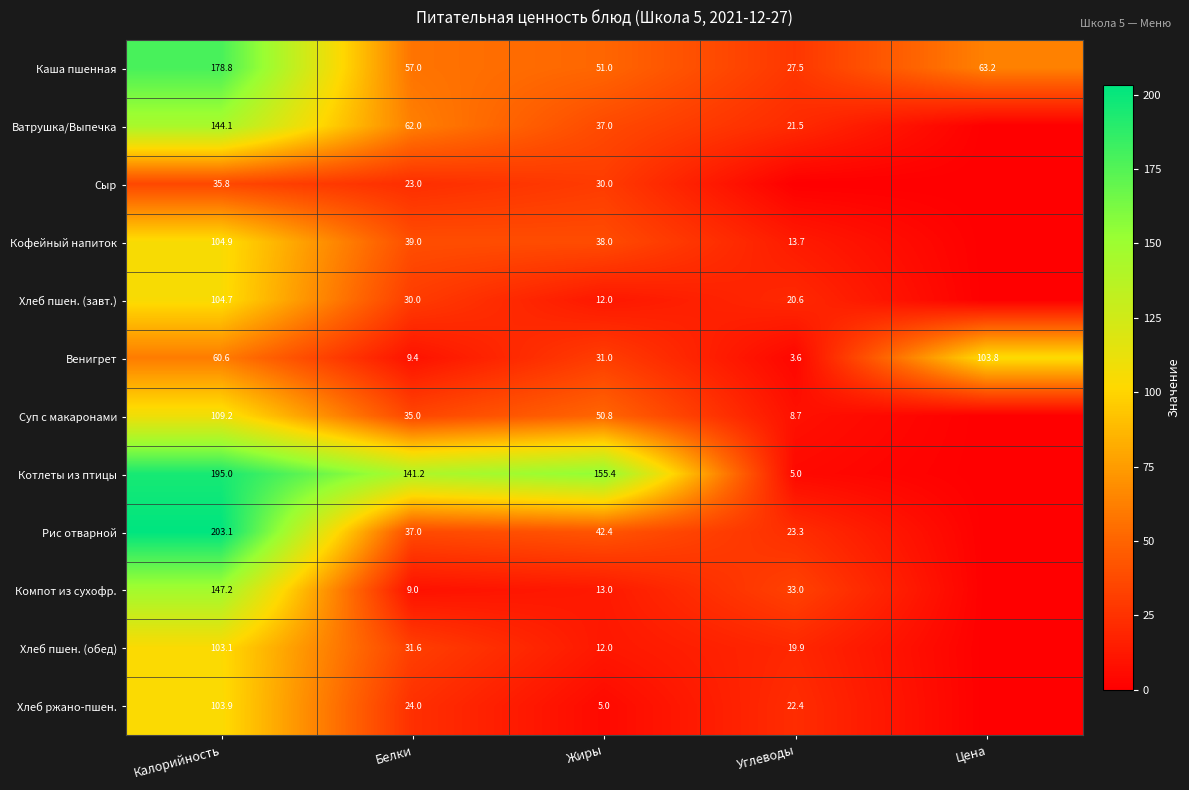

Is it true that Венигрет equals 3.9 at Белки?

False